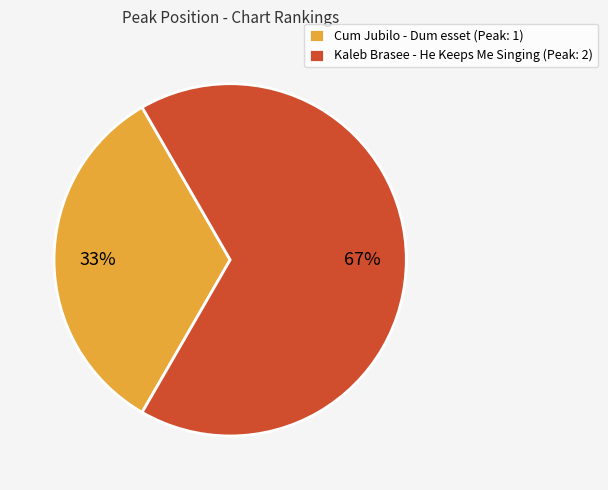

Which category has the smallest portion of the pie?

Cum Jubilo - Dum esset